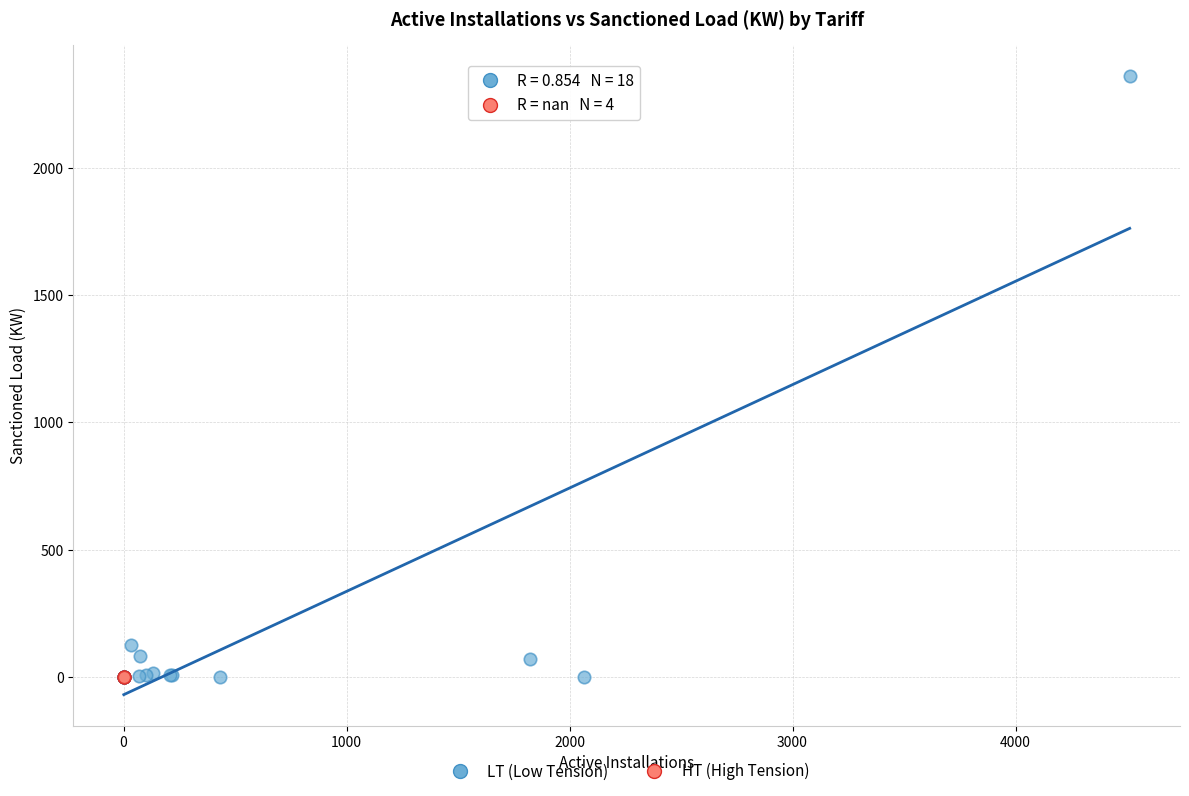

Which series contains the highest Y value?

LT (Low Tension)